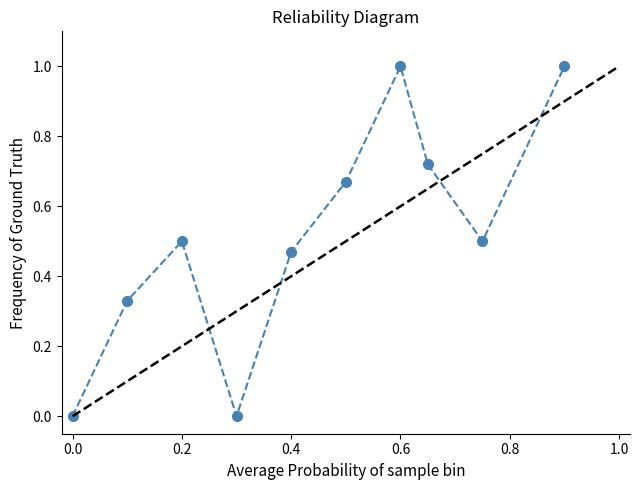

The value at 0.0 is 0.0. True or false?

True